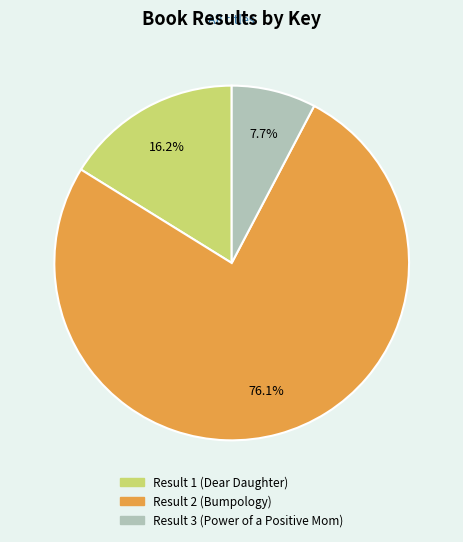

What is the ratio of the value at Result 3 (Power of a Positive Mom) to the value at Result 2 (Bumpology)?

0.1